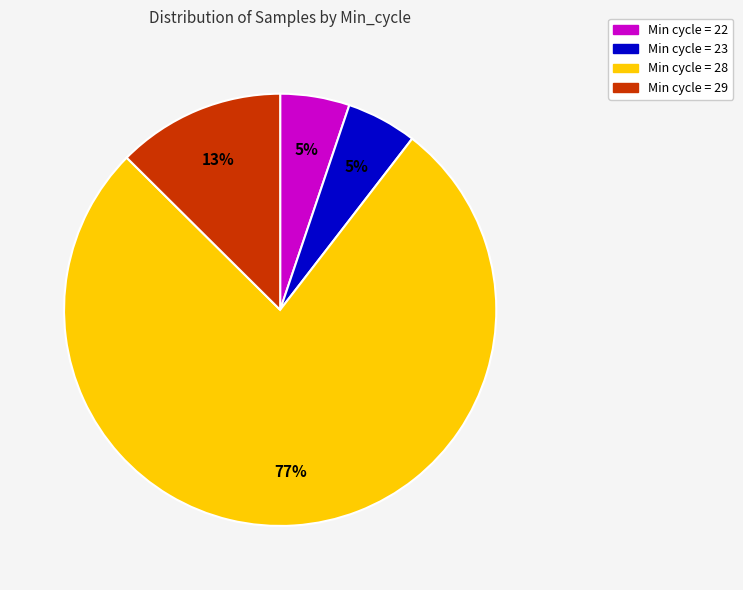

To the nearest percent, what is the difference between the largest and smallest slice percentages?

72%